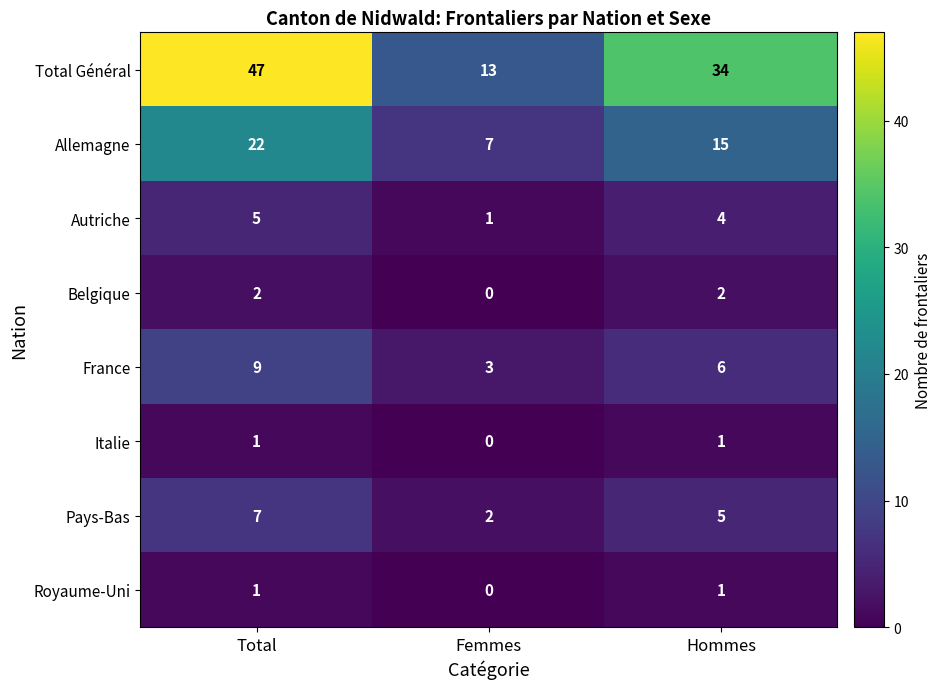

The Pays-Bas series shows 3 at Total. True or false?

False